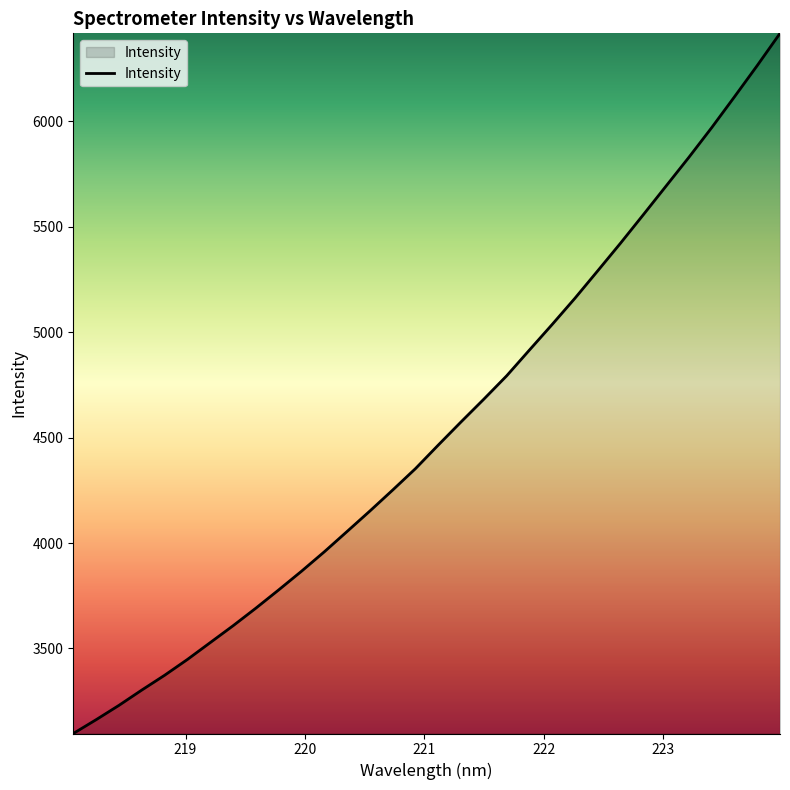

What is the smallest value displayed?

3096.6